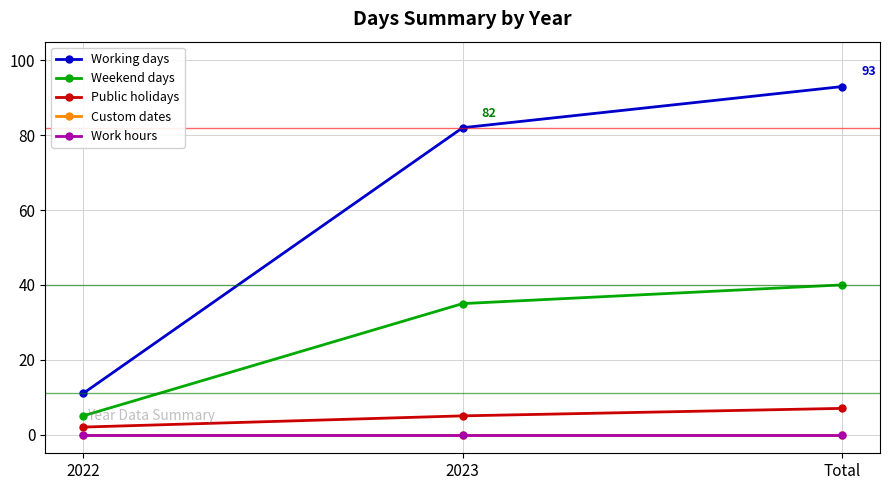

Which category has the highest value in the Work hours series?

2022